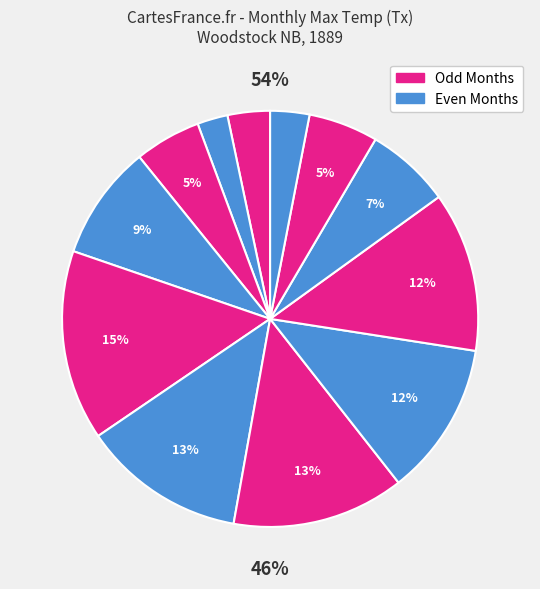

Does 4 represent more than half of the total?

No